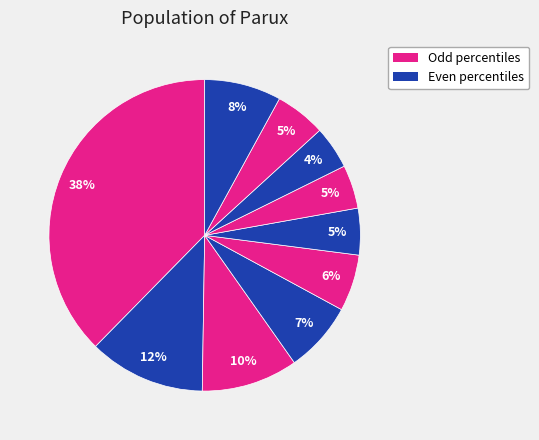

Is there any slice that represents more than half of the pie?

No